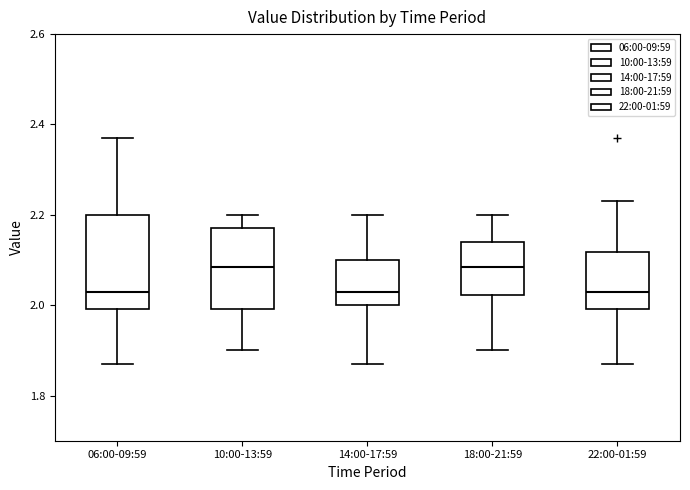

Reading left to right, transcribe this box plot: for each box, give where its median line is, the range the box spans, and where its two whiskers end, as read against the y-axis. The values are not printed on the chart, so give them approximately, as read against the axis.

06:00-09:59: median 2.04, box 2.00 to 2.20, whiskers 1.88 to 2.38
10:00-13:59: median 2.08, box 2.00 to 2.18, whiskers 1.90 to 2.20
14:00-17:59: median 2.04, box 2.00 to 2.10, whiskers 1.88 to 2.20
18:00-21:59: median 2.08, box 2.02 to 2.14, whiskers 1.90 to 2.20
22:00-01:59: median 2.04, box 2.00 to 2.12, whiskers 1.88 to 2.24